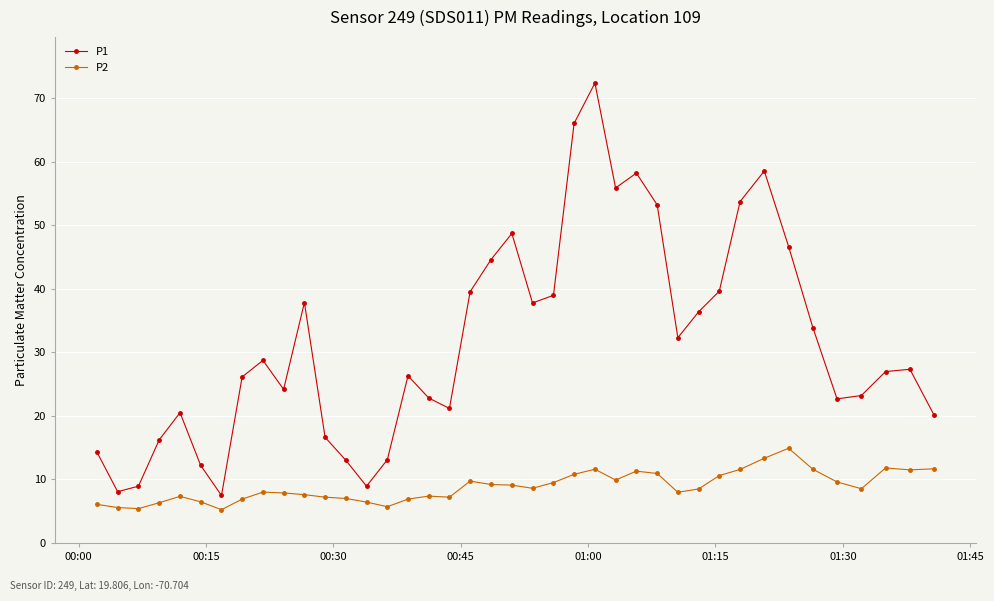

True or false: P2 and P1 cross at least once.

False